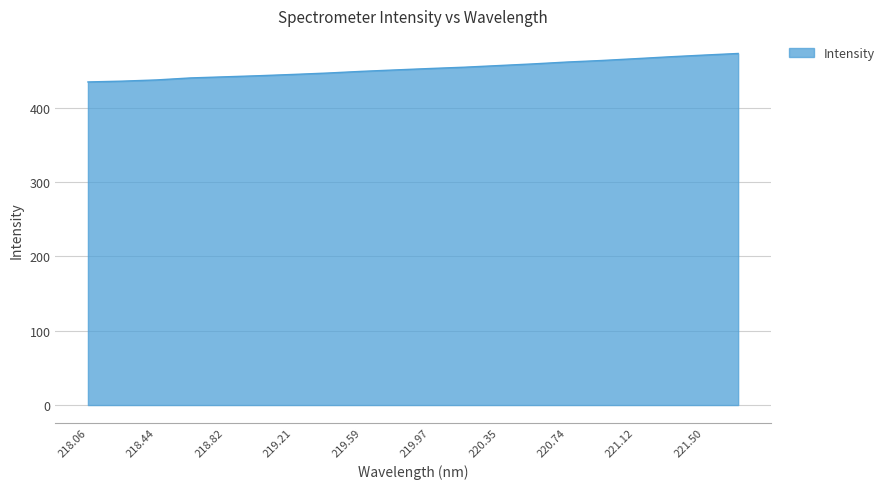

What is the smallest value displayed?

434.4